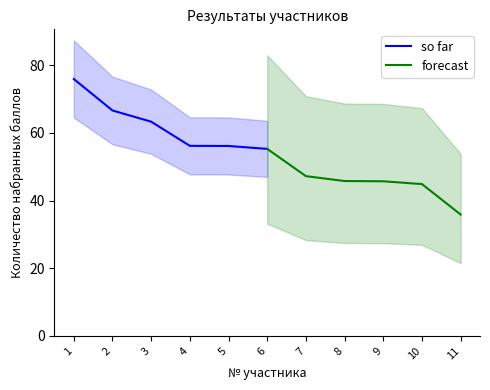

At which label does so far first exceed 63?

1